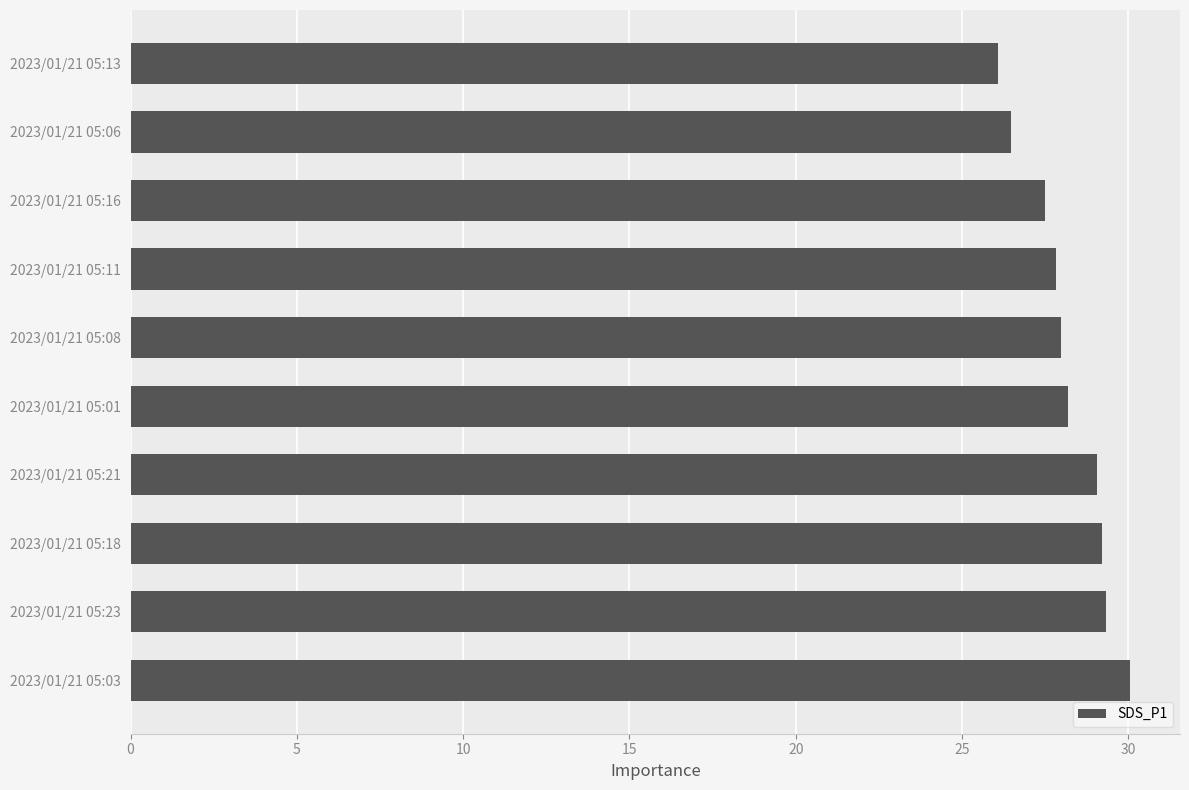

The value at 2023/01/21 05:13 is 26.1. True or false?

True